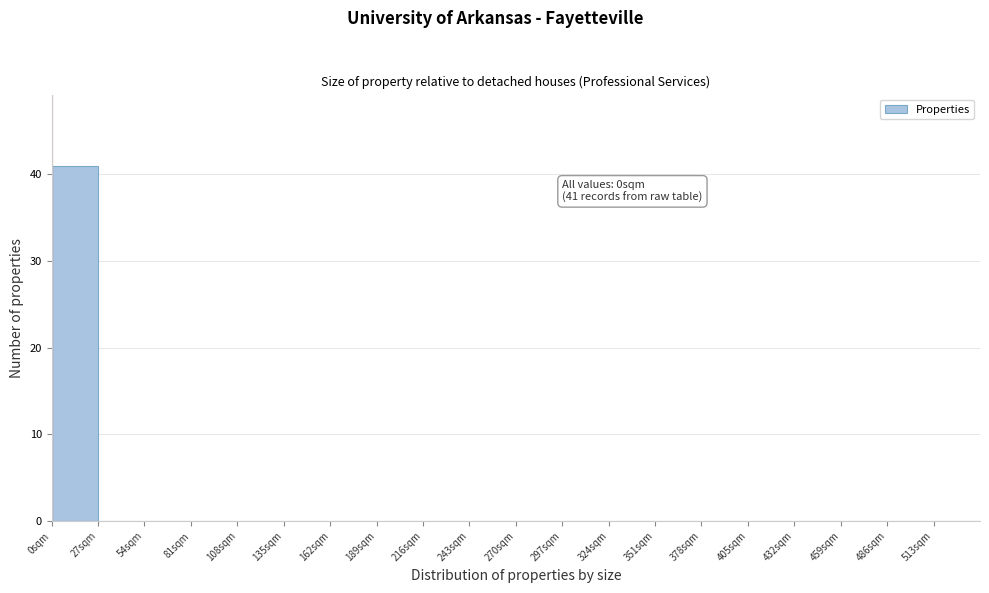

Over which range of the x-axis is the bar tallest?

0 to 27